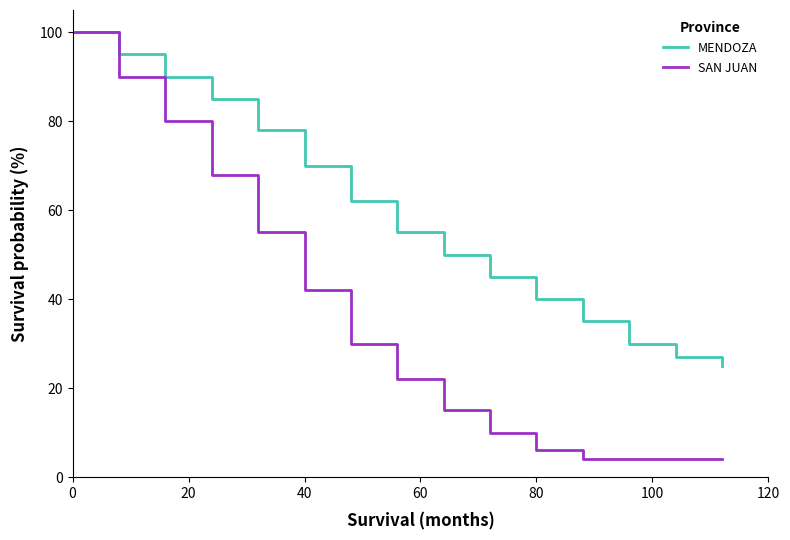

Which series has the largest range (max minus min)?

SAN JUAN